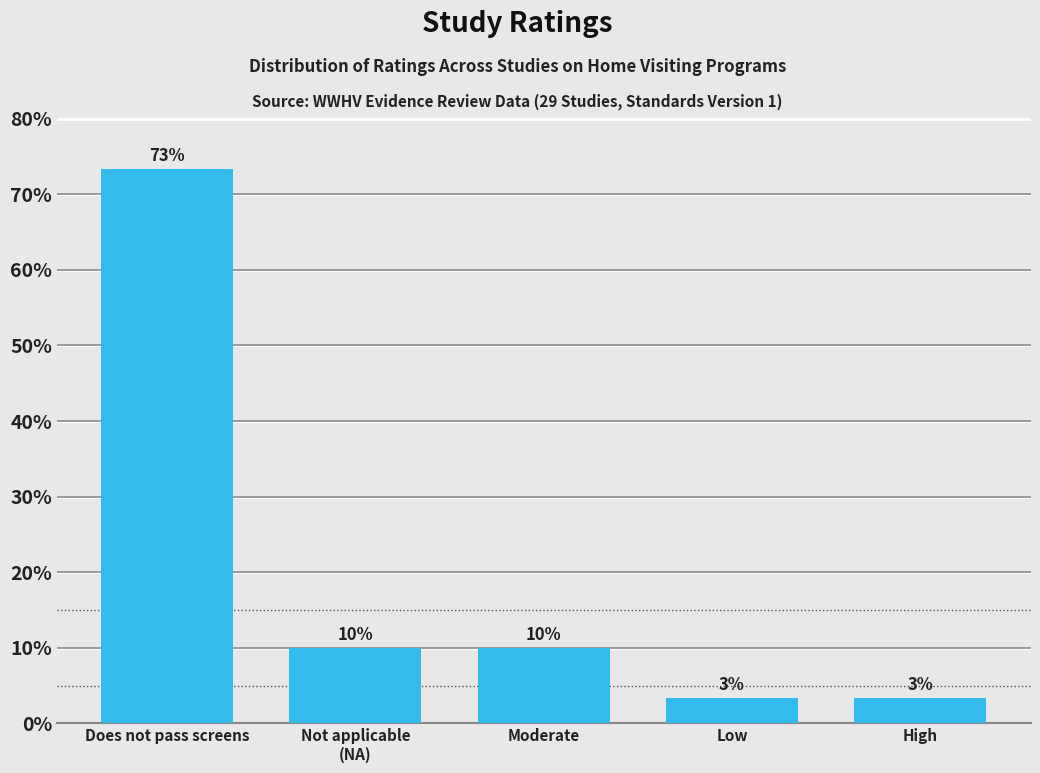

What is the maximum value shown in the chart?

73.3